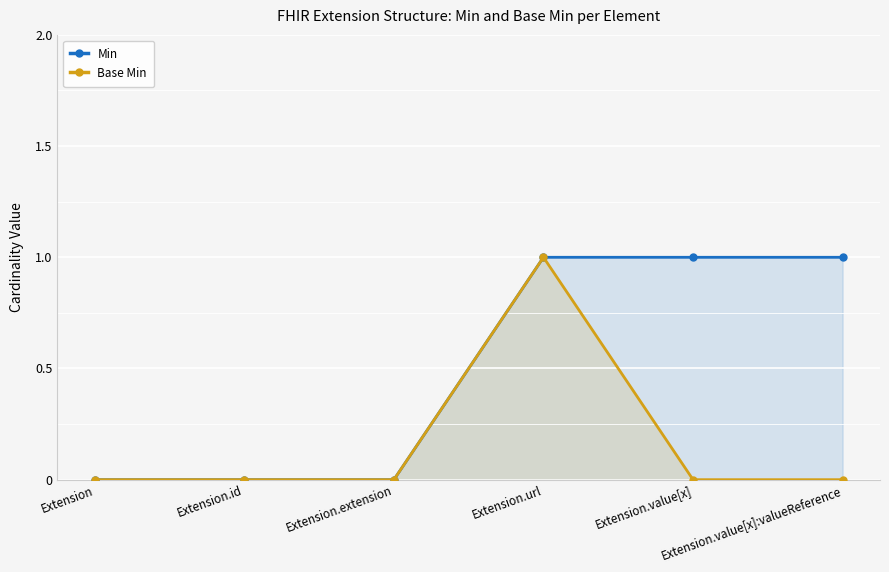

Is it true that Min equals 0 at Extension.id?

True